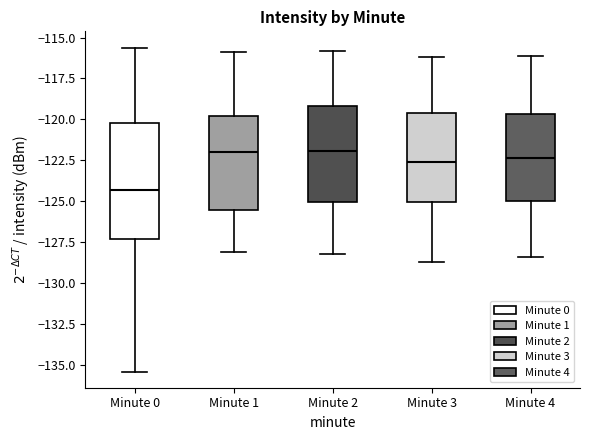

Reading left to right, transcribe this box plot: for each box, give where its median line is, the range the box spans, and where its two whiskers end, as read against the y-axis. The values are not printed on the chart, so give them approximately, as read against the axis.

Minute 0: median -124.5, box -127.5 to -120.0, whiskers -135.5 to -115.5
Minute 1: median -122.0, box -125.5 to -120.0, whiskers -128.0 to -116.0
Minute 2: median -122.0, box -125.0 to -119.0, whiskers -128.0 to -116.0
Minute 3: median -122.5, box -125.0 to -119.5, whiskers -128.5 to -116.0
Minute 4: median -122.5, box -125.0 to -119.5, whiskers -128.5 to -116.0